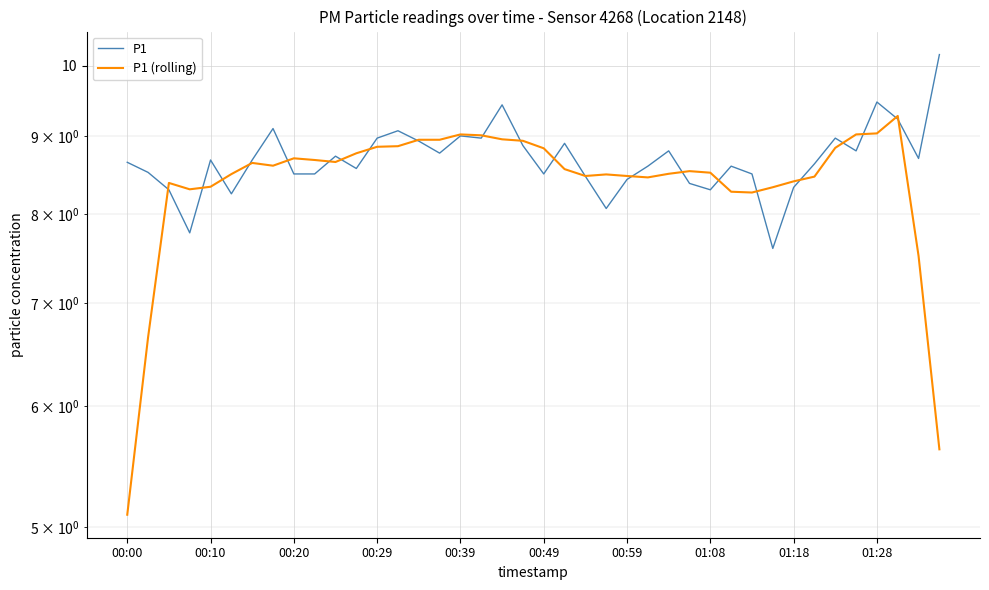

What are all the series names shown in the legend?

P1, P1 (rolling)